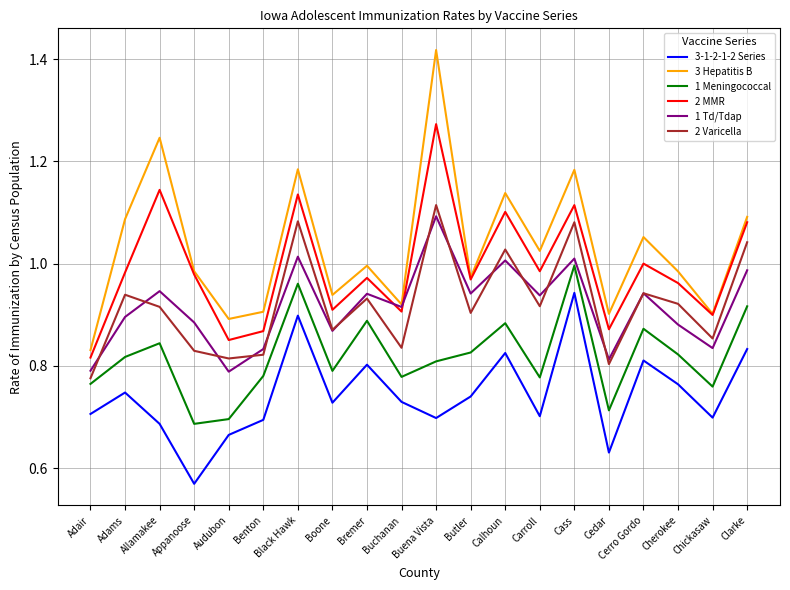

The value of 1 Td/Tdap at Chickasaw is 0.3. True or false?

False